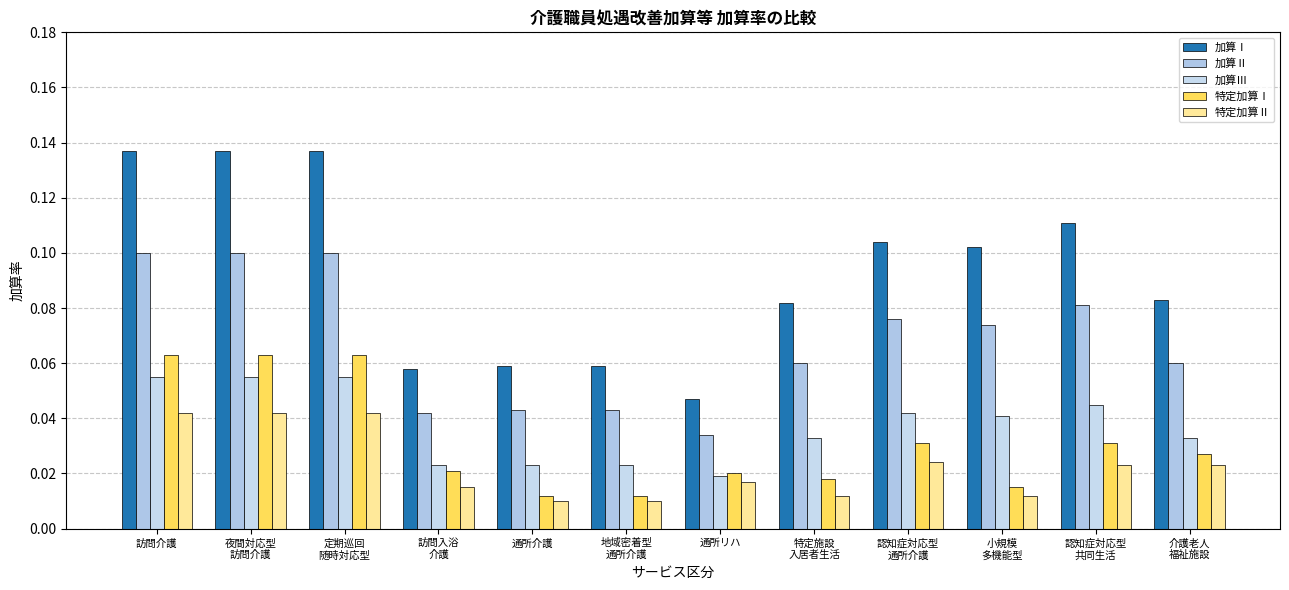

At 定期巡回
随時対応型, list the series in order from smallest to largest.

特定加算Ⅱ, 加算Ⅲ, 特定加算Ⅰ, 加算Ⅱ, 加算Ⅰ